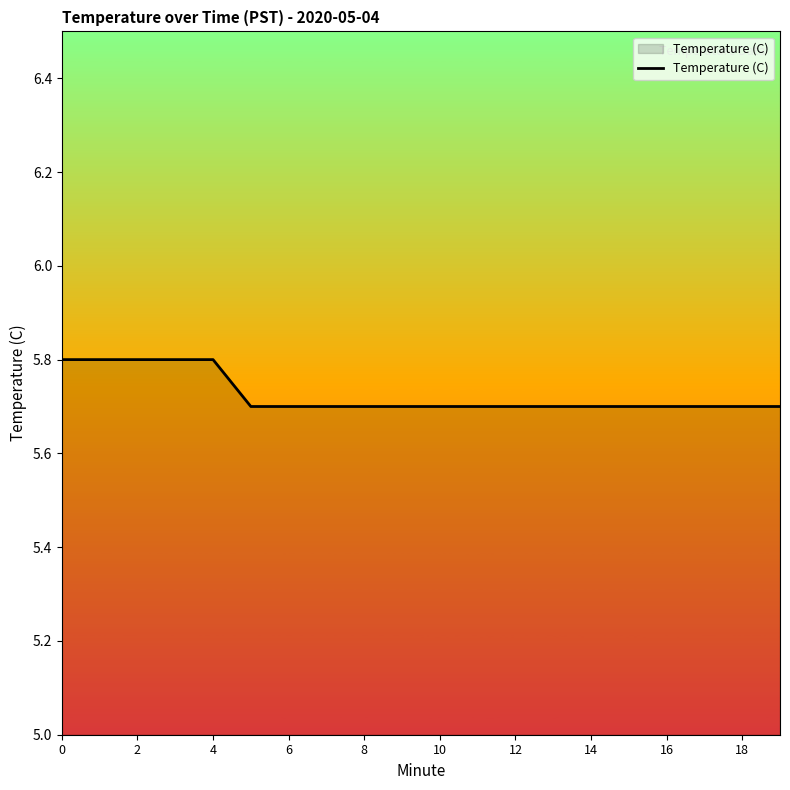

How many categories are shown in the chart?

20